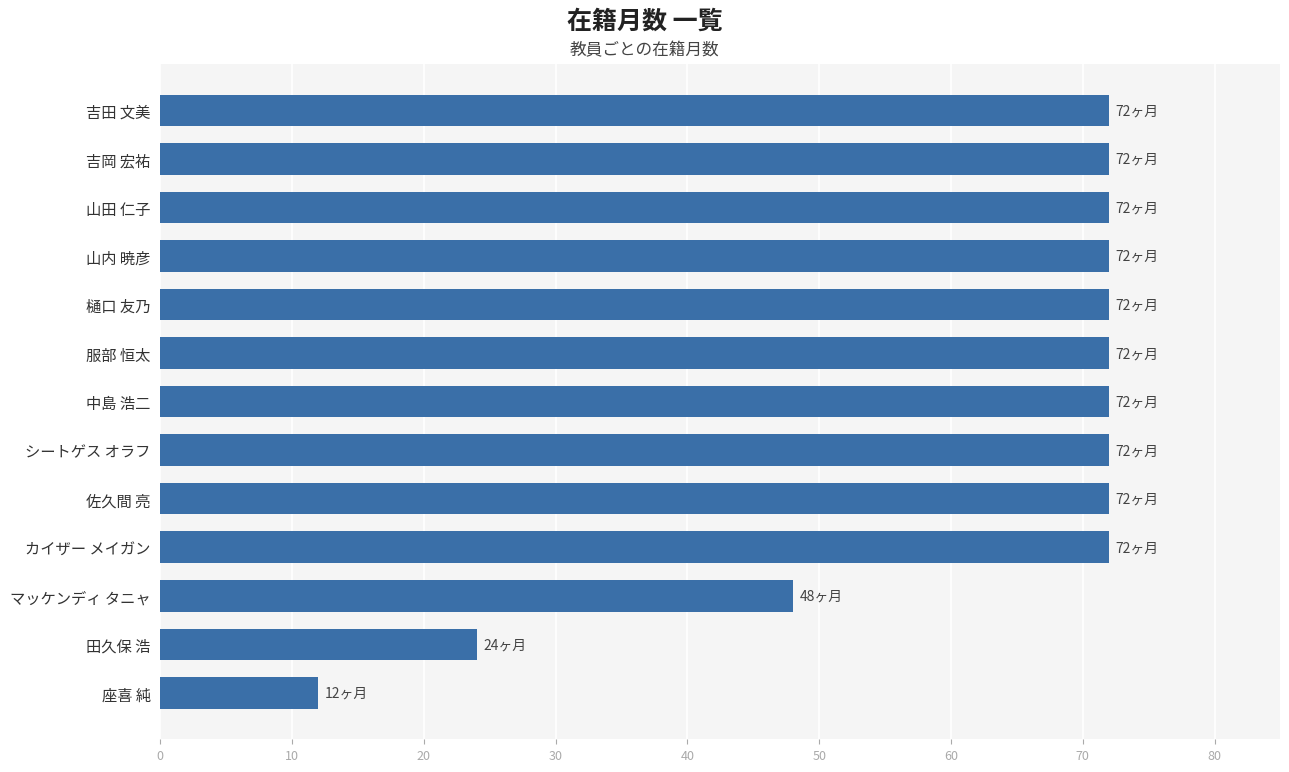

Read the value at カイザー メイガン, to the nearest 5.

70